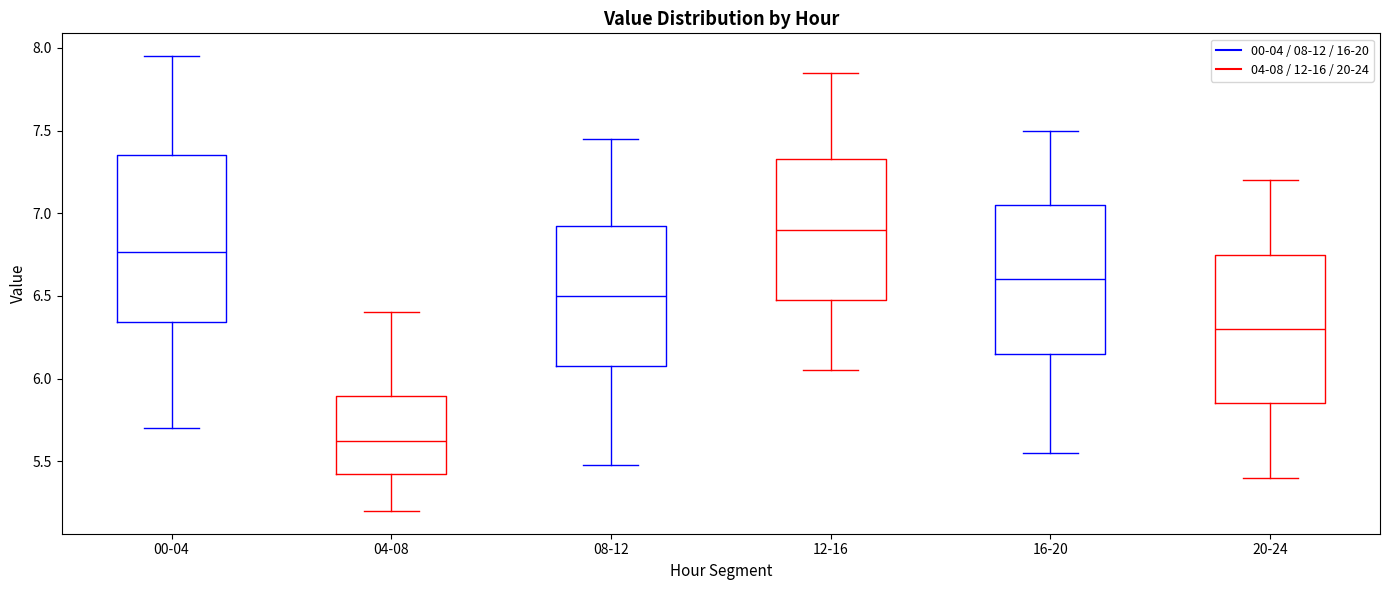

Reading left to right, transcribe this box plot: for each box, give where its median line is, the range the box spans, and where its two whiskers end, as read against the y-axis. The values are not printed on the chart, so give them approximately, as read against the axis.

00-04: median 6.75, box 6.35 to 7.35, whiskers 5.70 to 7.95
04-08: median 5.65, box 5.40 to 5.90, whiskers 5.20 to 6.40
08-12: median 6.50, box 6.10 to 6.95, whiskers 5.50 to 7.45
12-16: median 6.90, box 6.50 to 7.35, whiskers 6.05 to 7.85
16-20: median 6.60, box 6.15 to 7.05, whiskers 5.55 to 7.50
20-24: median 6.30, box 5.85 to 6.75, whiskers 5.40 to 7.20